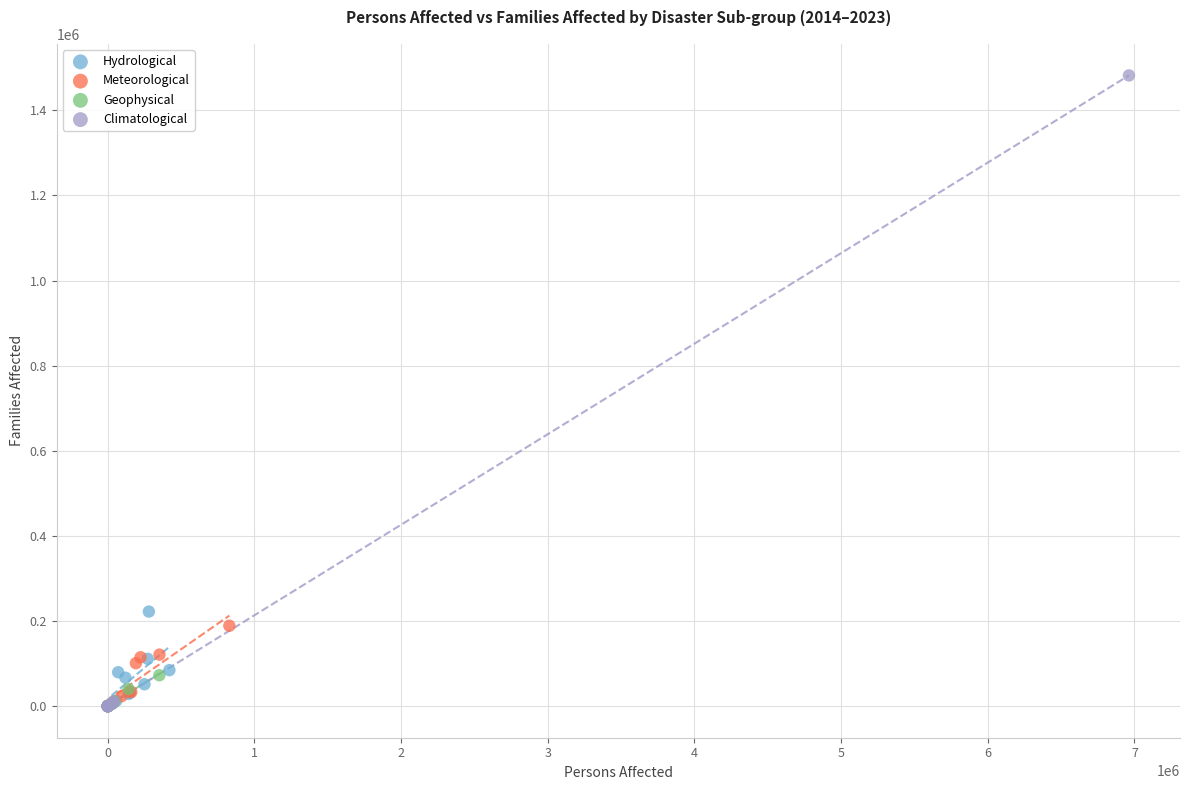

Which series reaches the maximum Y coordinate?

Climatological